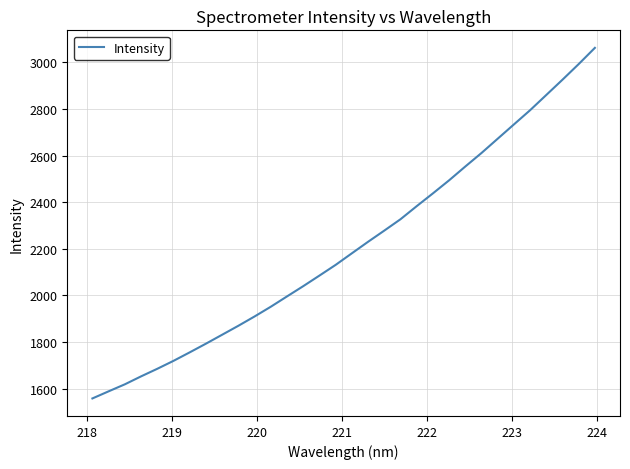

What is the difference between the maximum and minimum values?

1503.3